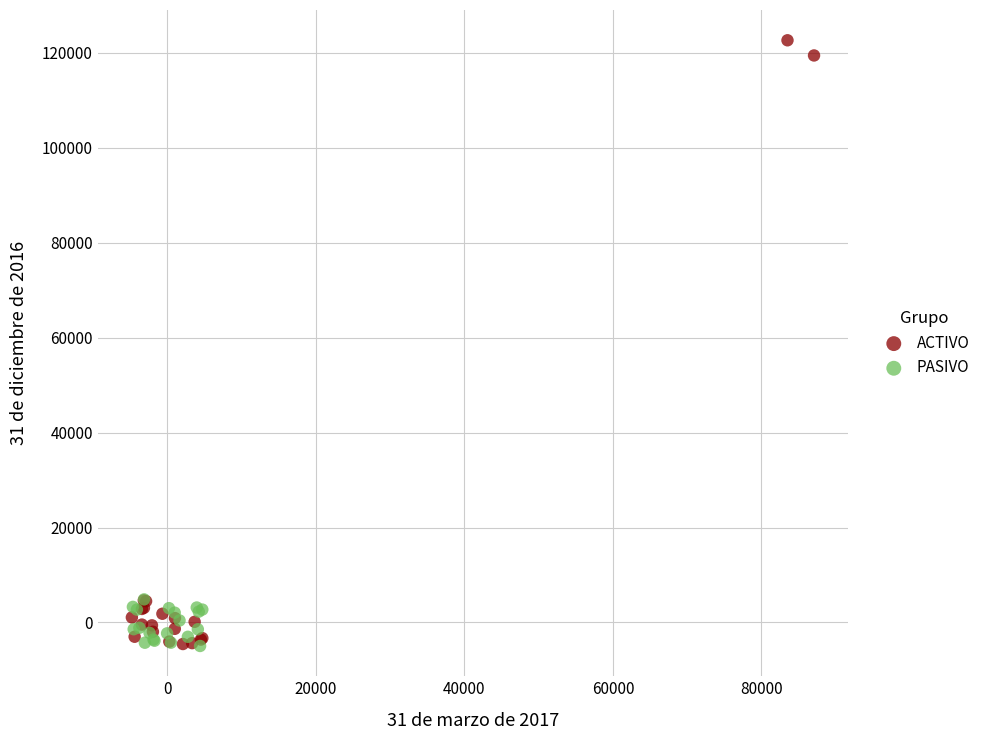

Which series contains the highest Y value?

ACTIVO